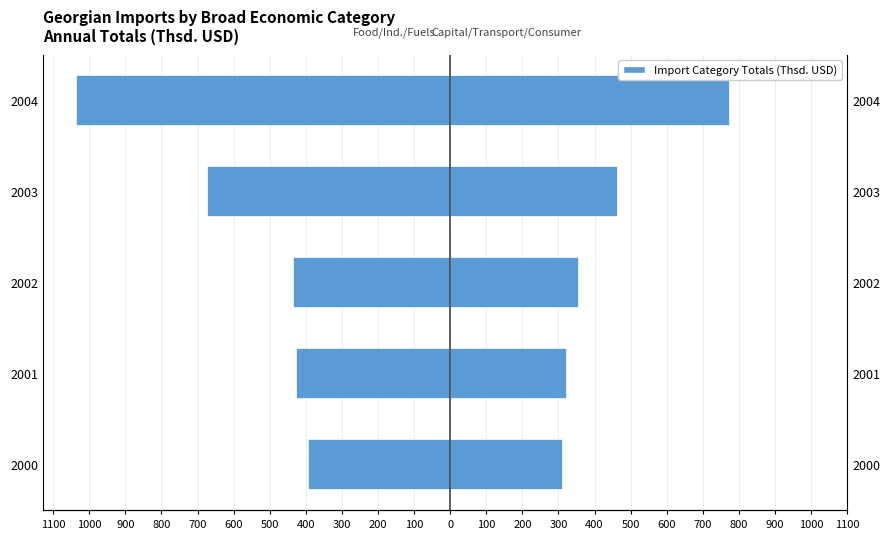

What is the minimum value for Industrial/Food/Fuels?

-1038.1